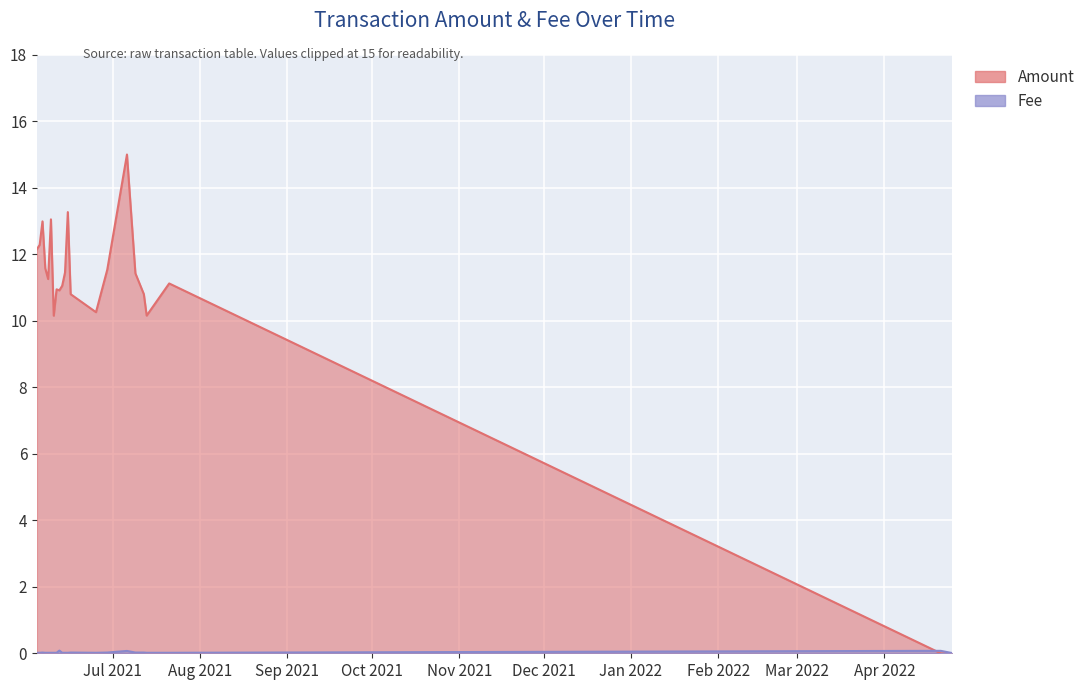

Where is the data nearest to the value 0?

2022-04-25